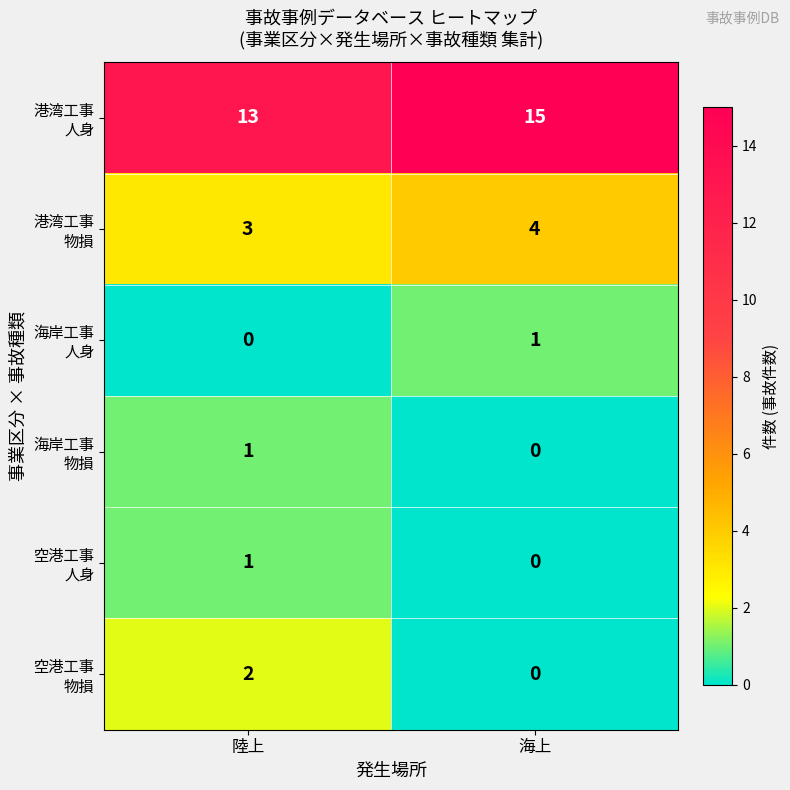

What is the difference between the highest and lowest values at 海上?

15